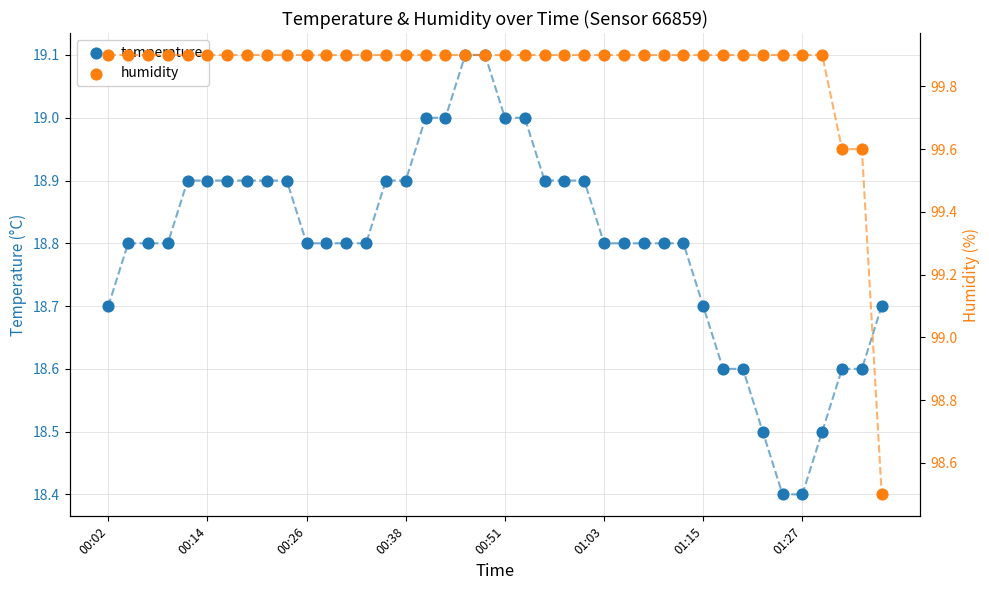

Which series has the largest Y range (max minus min)?

humidity